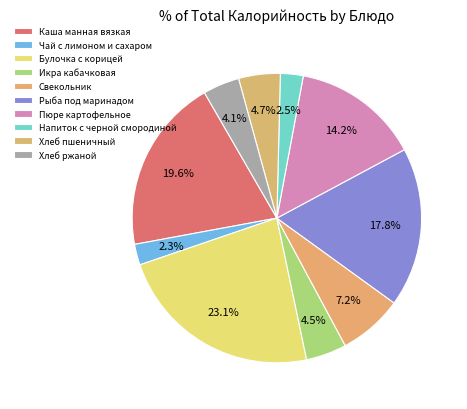

To the nearest percent, what is the difference between the largest and smallest slice percentages?

21%